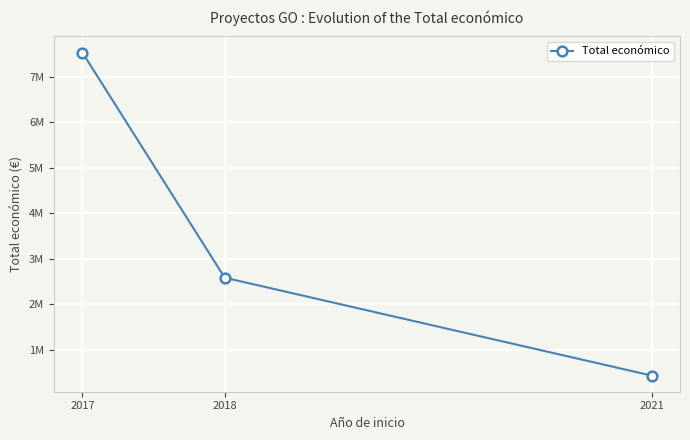

What is the maximum value shown in the chart?

7529011